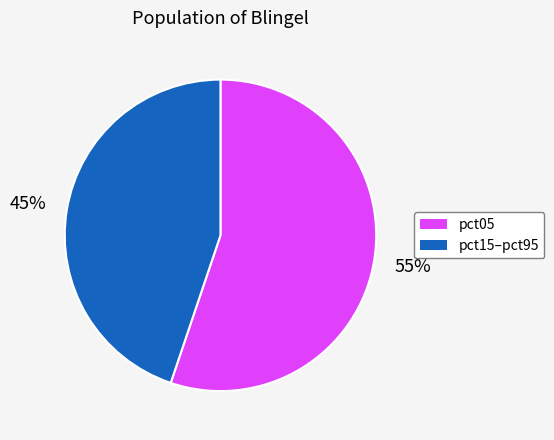

To the nearest percent, what is the difference between the largest and smallest slice percentages?

10%